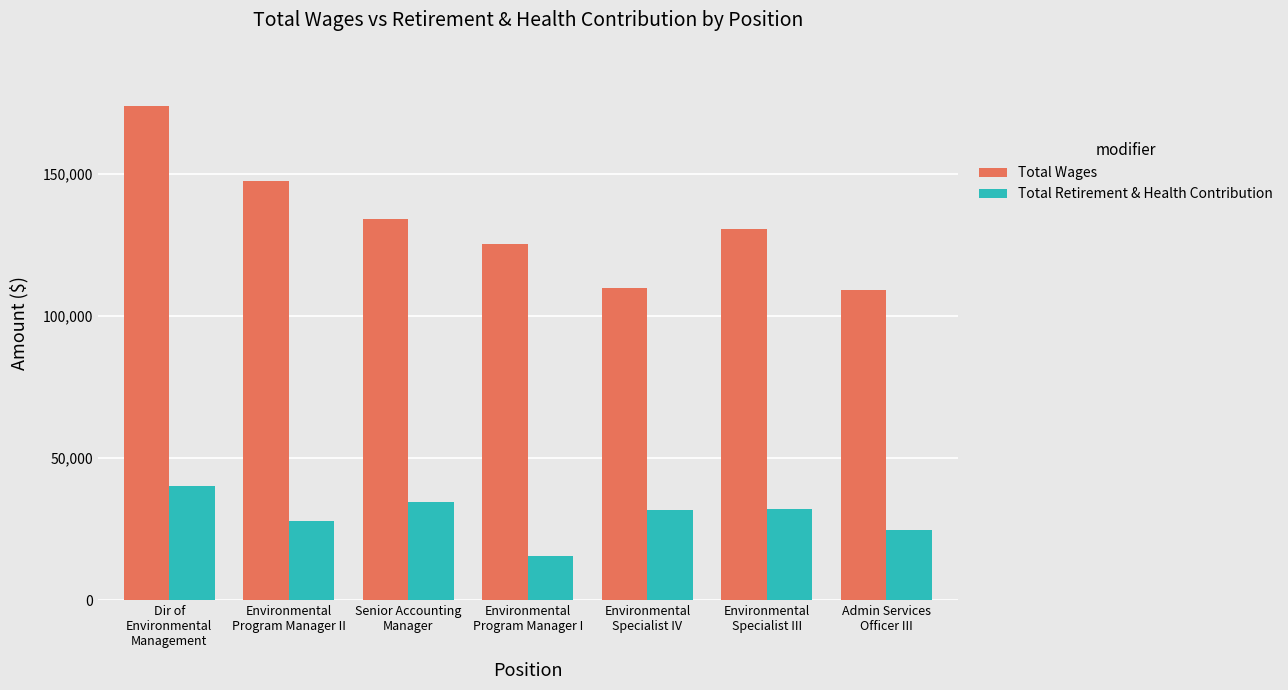

What is the difference between the Total Wages values at Dir of
Environmental
Management and Admin Services
Officer III?

64592